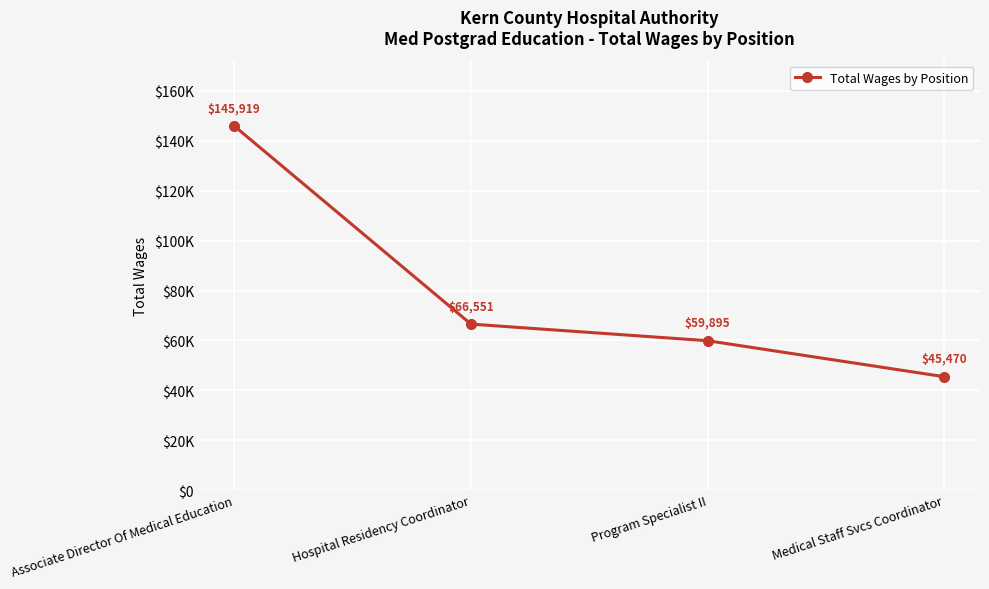

Reading left to right, extract all data points from this chart.

145919	66551	59895	45470